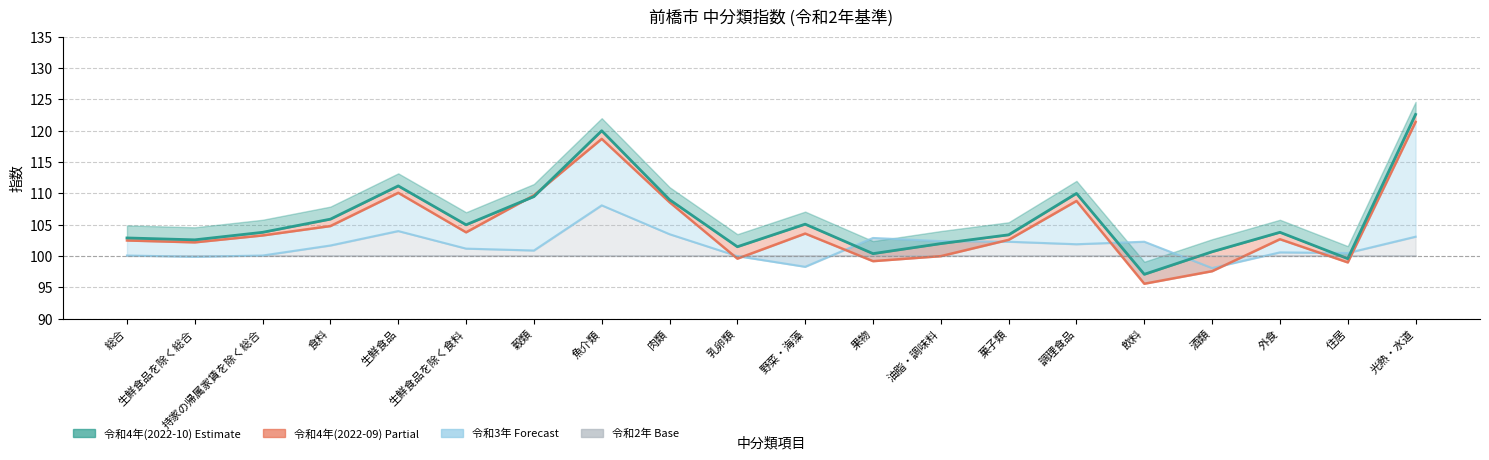

Between which two adjacent categories do 令和4年(2022-09) and 令和4年(2022-10) first intersect?

生鮮食品を除く食料 and 穀類